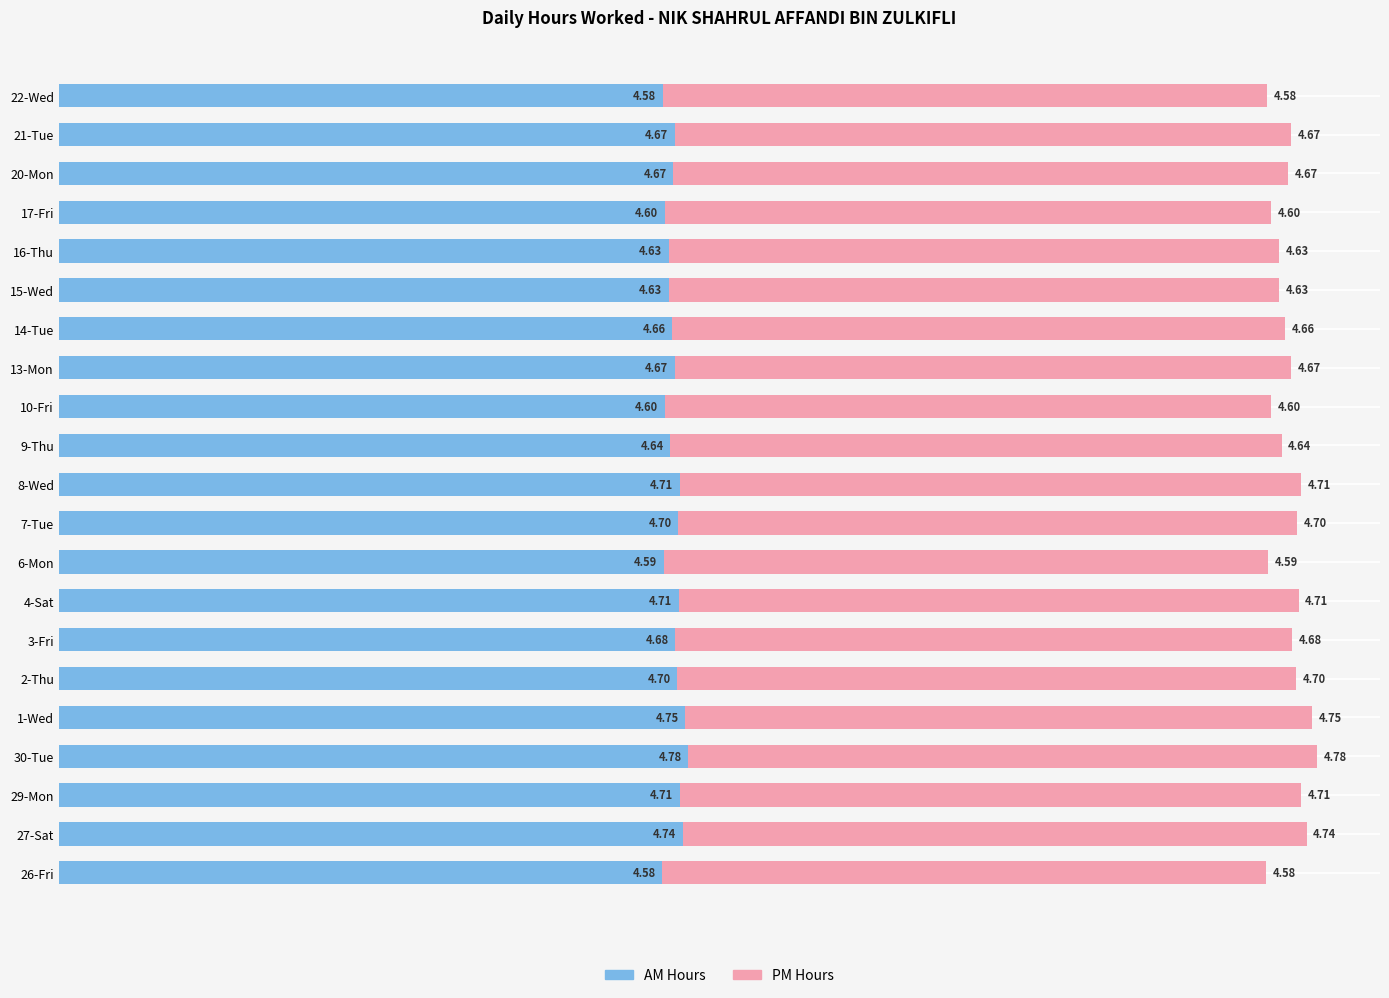

What is the total value across all series at 20-Mon?

9.3